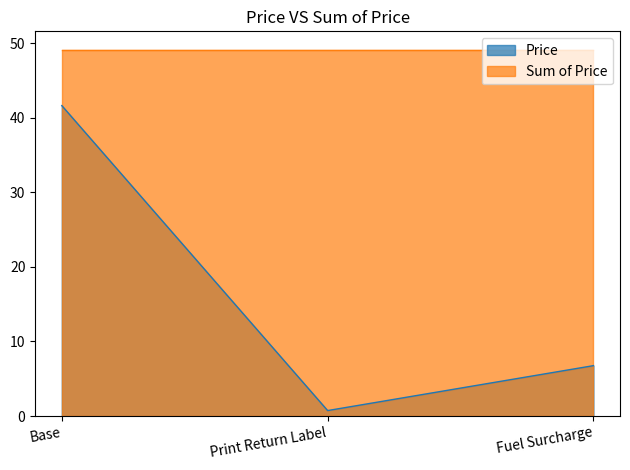

Reading right to left, what are all the values shown in this chart?

Fuel Surcharge=6.8	Print Return Label=0.7	Base=41.6